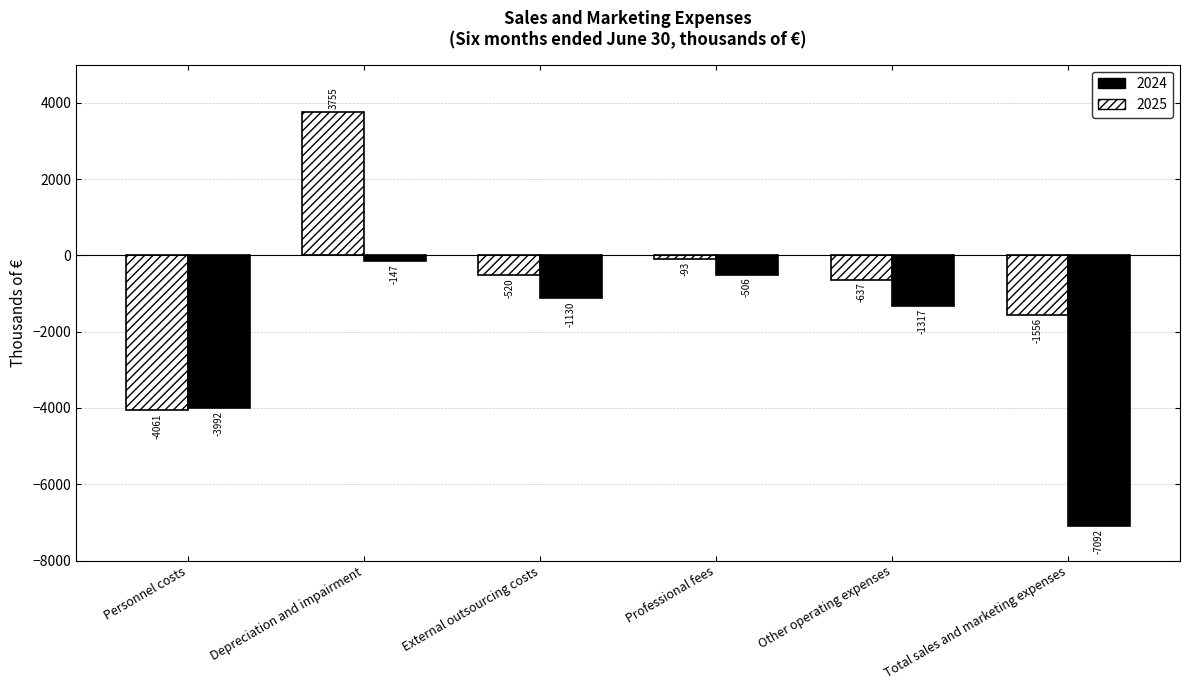

Reading left to right, list all the values displayed in this chart.

2025: -4061	3755	-520	-93	-637	-1556
2024: -3992	-147	-1130	-506	-1317	-7092